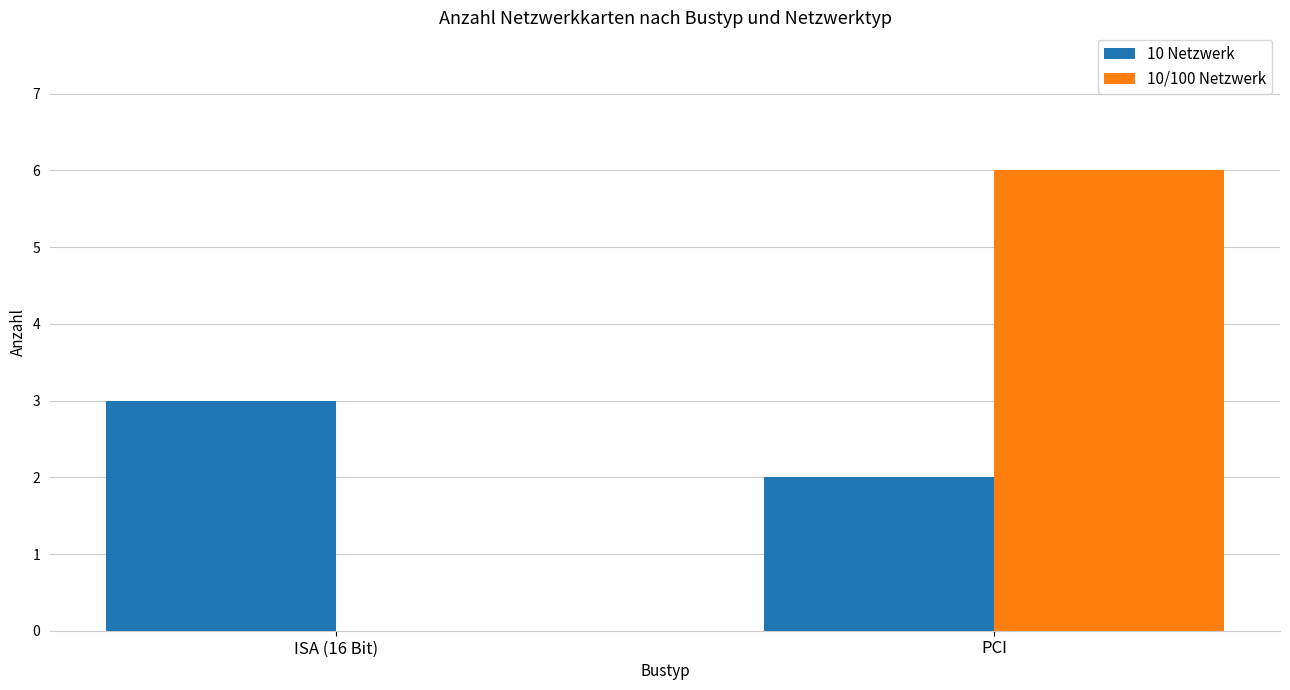

How many categories are shown in the chart?

2